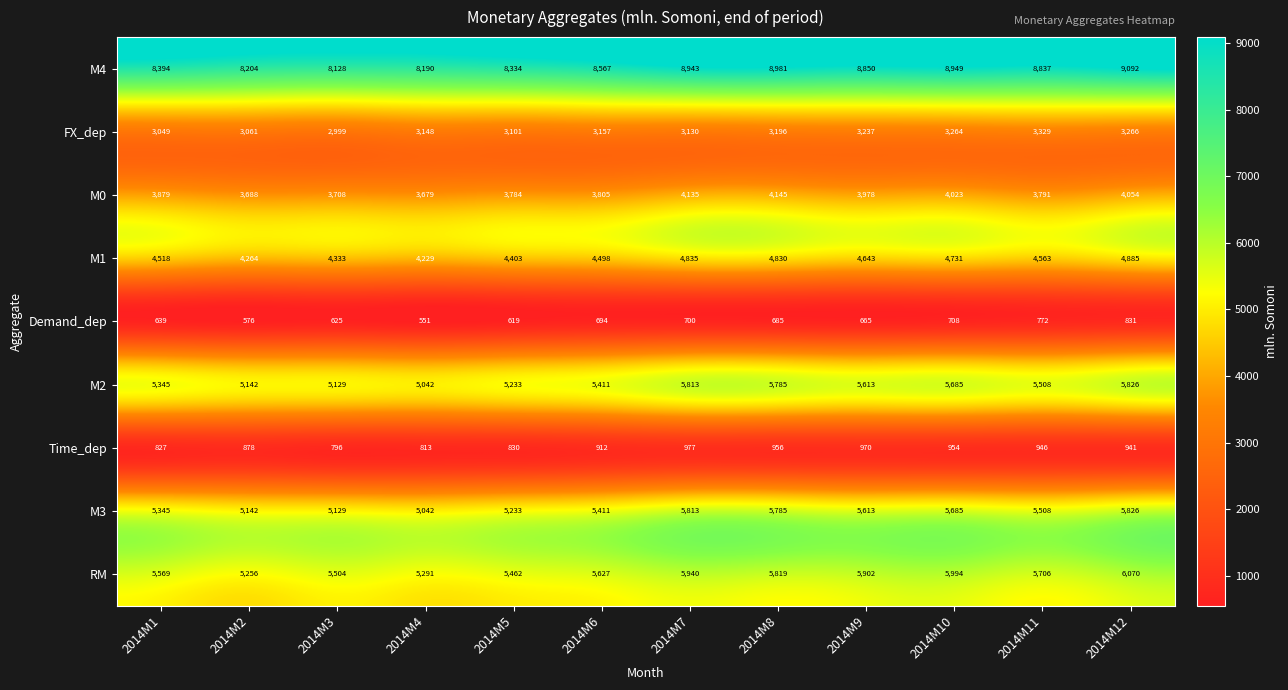

Which series has the largest total across all categories?

M4